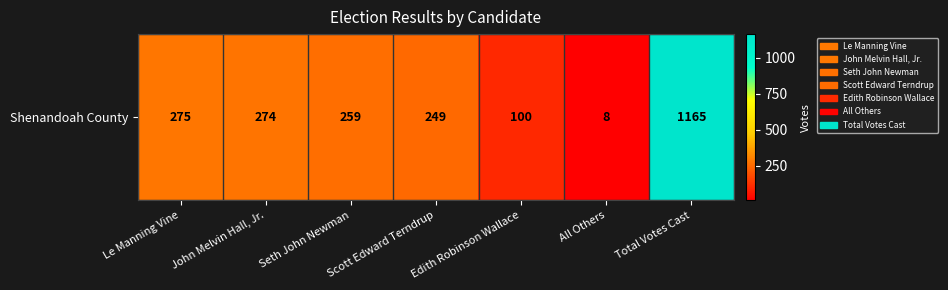

Is it true that the value at Le Manning Vine is 417?

False